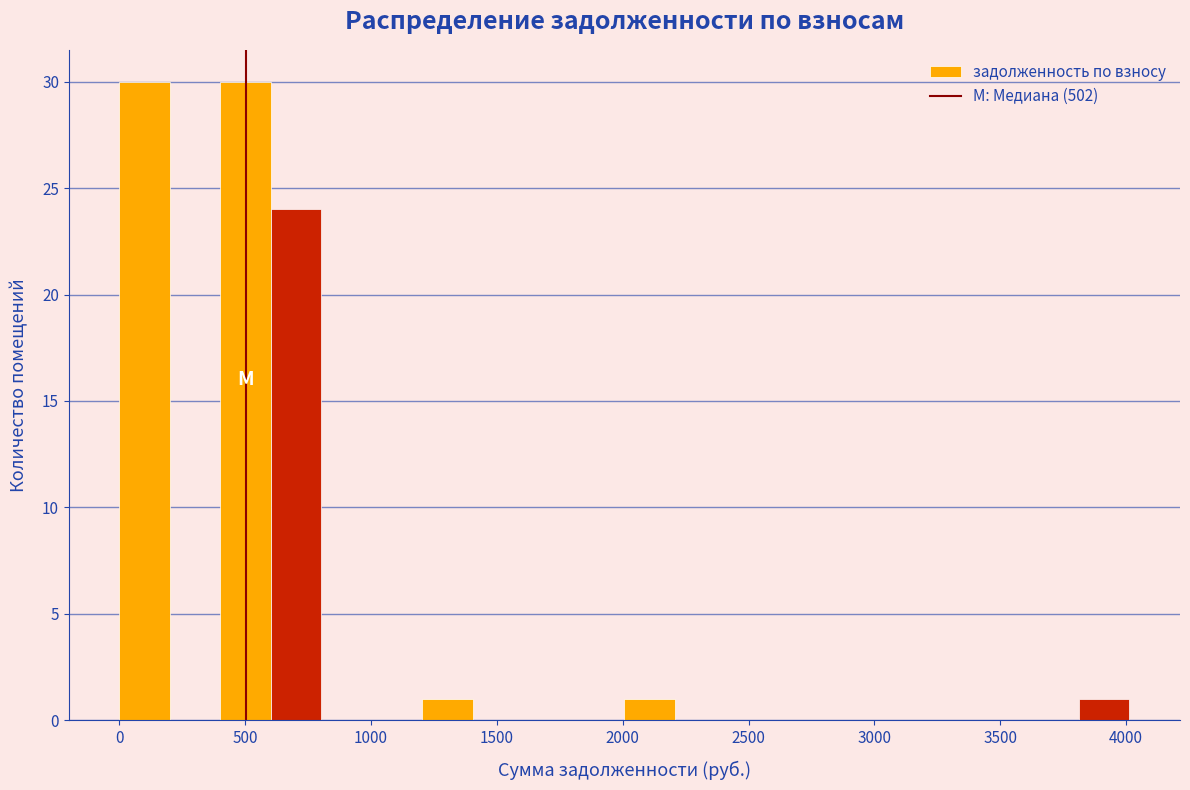

Reading left to right, list every bar in this chart as the range it spans on the x-axis followed by its height. Neither the bar edges nor the heights are printed on the chart, so give them approximately, as read against the axes.

0 to 200: 30
200 to 400: 0
400 to 600: 30
600 to 800: 24
800 to 1000: 0
1000 to 1200: 0
1200 to 1400: 1
1400 to 1600: 0
1600 to 1800: 0
1800 to 2000: 0
2000 to 2200: 1
2200 to 2400: 0
2400 to 2600: 0
2600 to 2800: 0
2800 to 3000: 0
3000 to 3200: 0
3200 to 3400: 0
3400 to 3600: 0
3600 to 3800: 0
3800 to 4000: 1